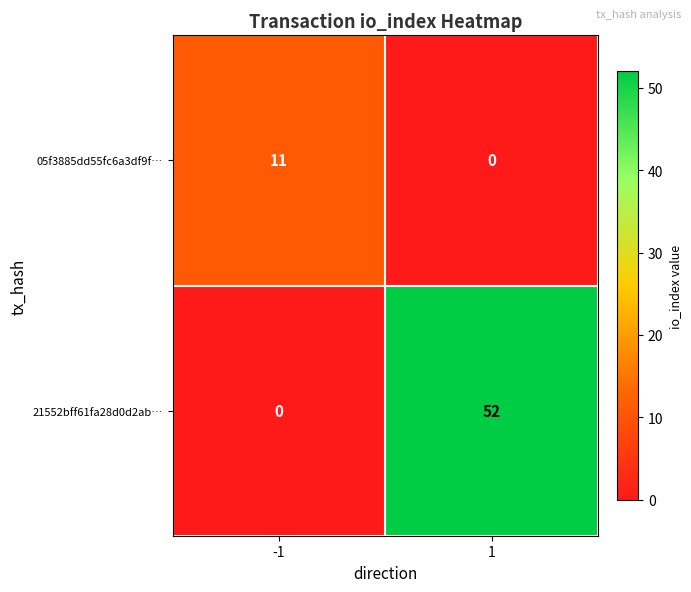

What is the maximum value for 21552bff61fa28d0d2ab…?

52